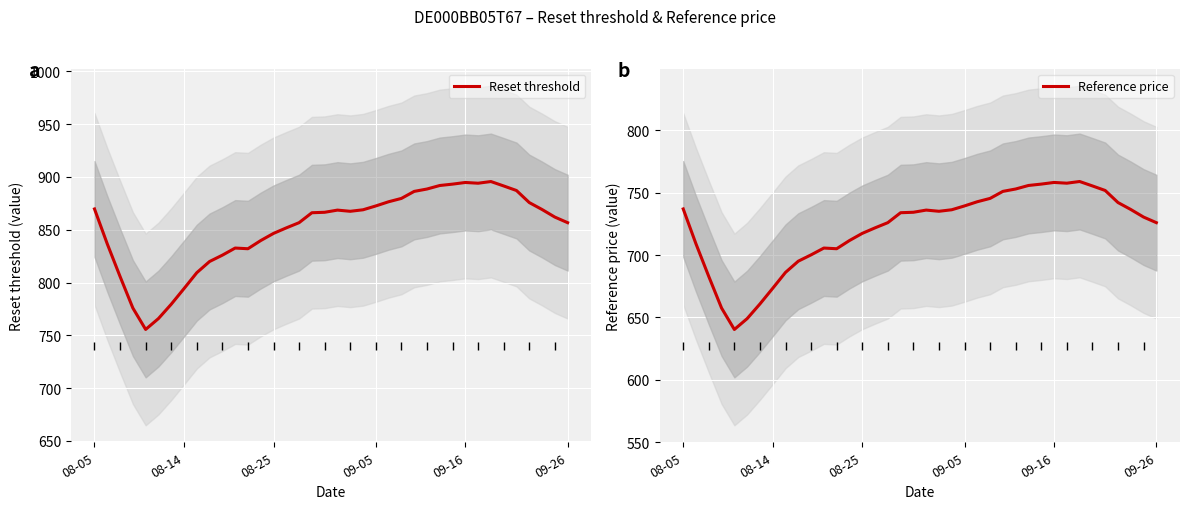

Is it true that Reset threshold equals 1387.9 at 15?

False